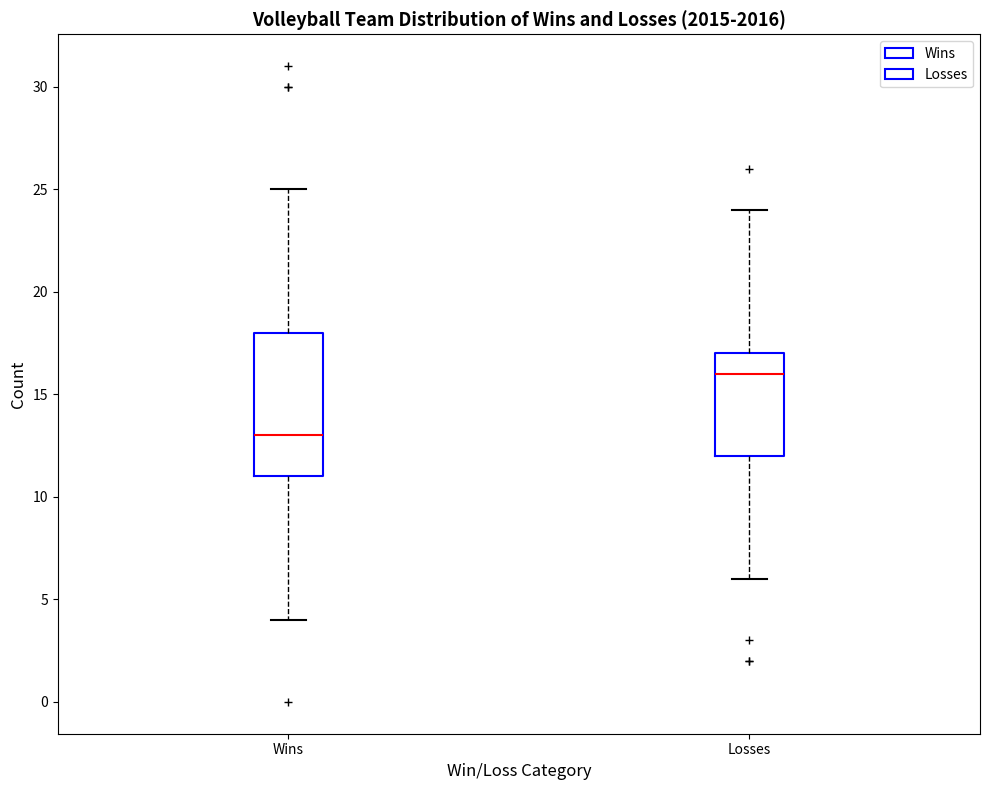

Where does the median line of the box for Wins sit on the y-axis? The values are not printed on the chart, so give them approximately, as read against the axis.

13